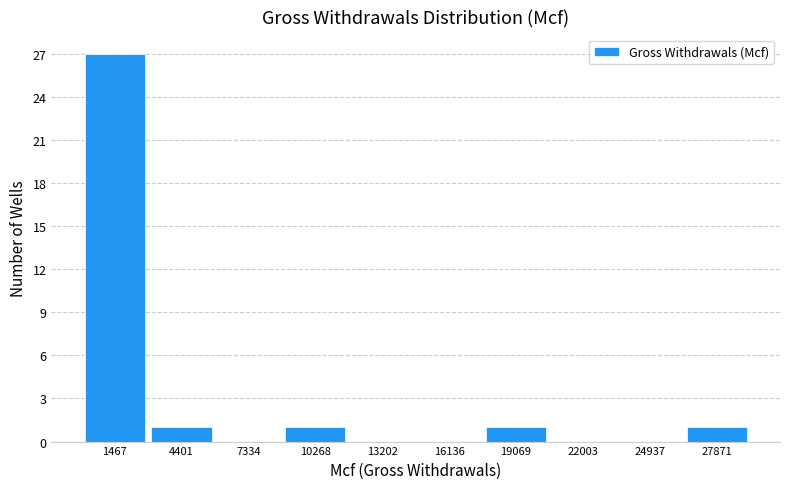

Over which range of the x-axis is the bar tallest?

0 to 3000